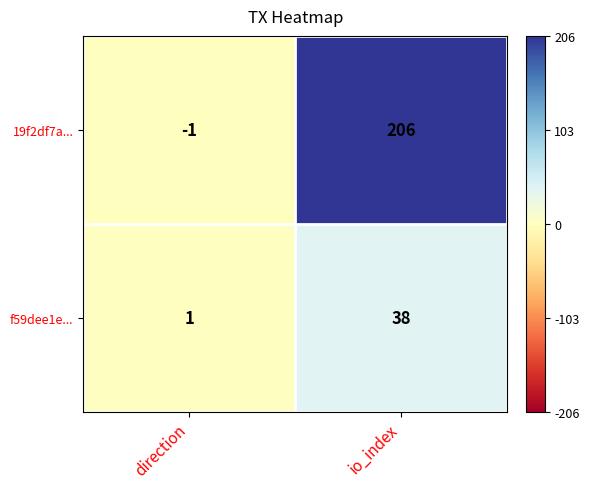

Which series changed the most between direction and io_index?

19f2df7a...